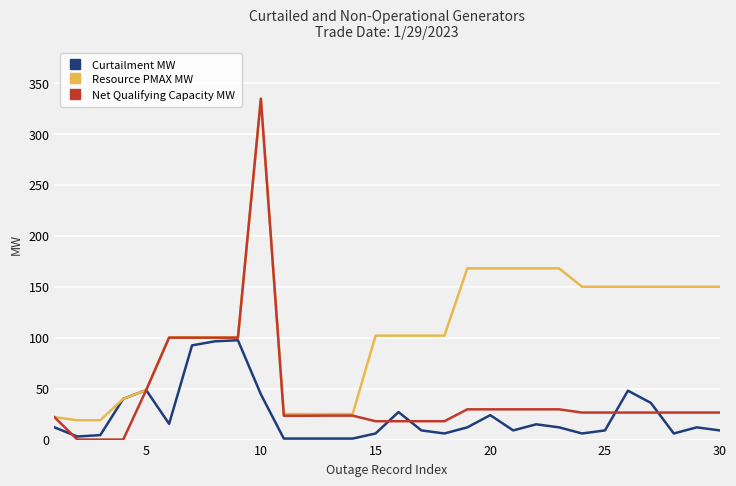

What is the maximum value for Curtailment MW?

97.5